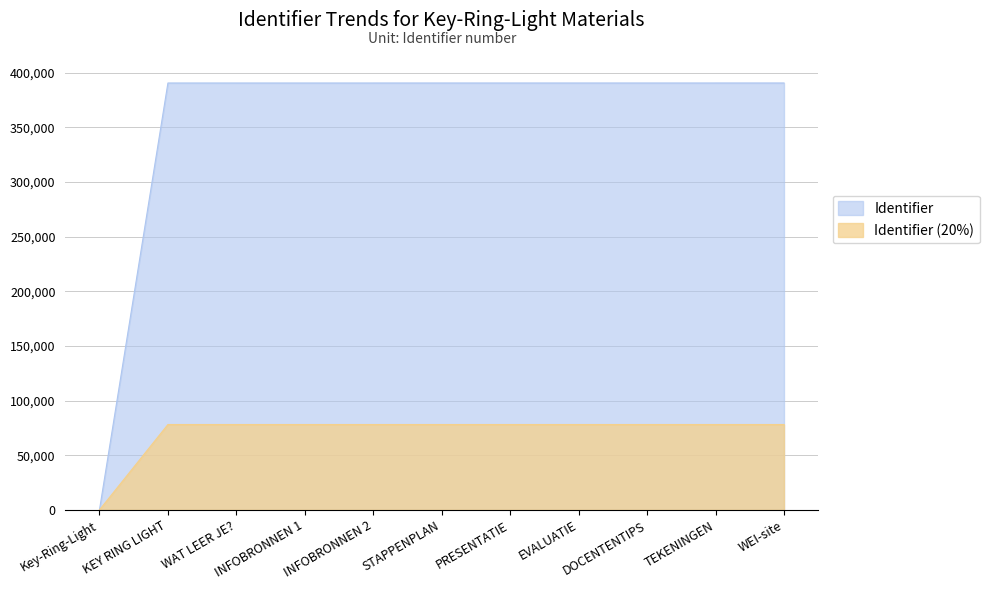

What is the difference between the highest and lowest values at WEI-site?

312585.6